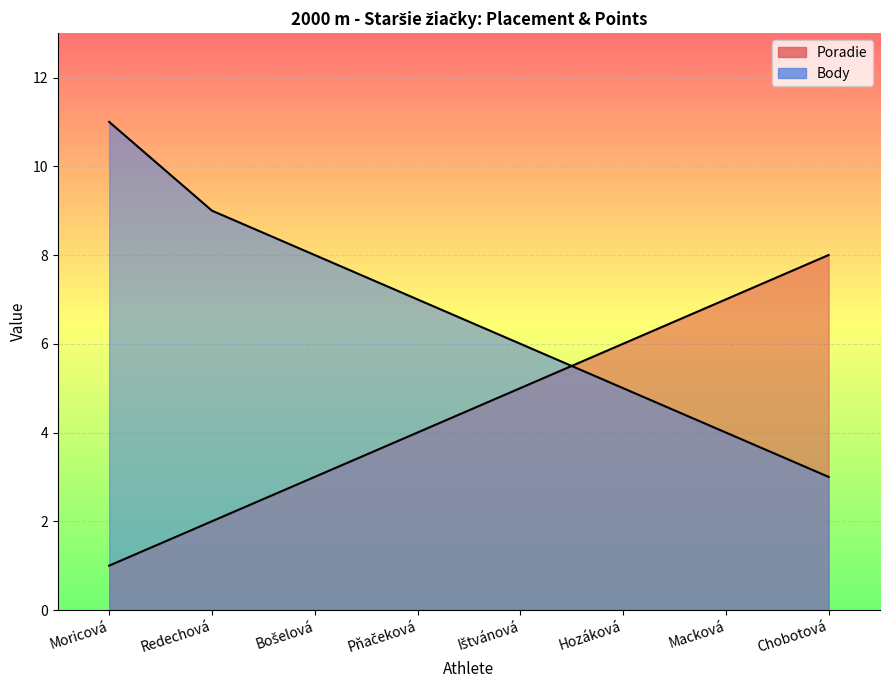

What is the total value across all series at Redechová?

11